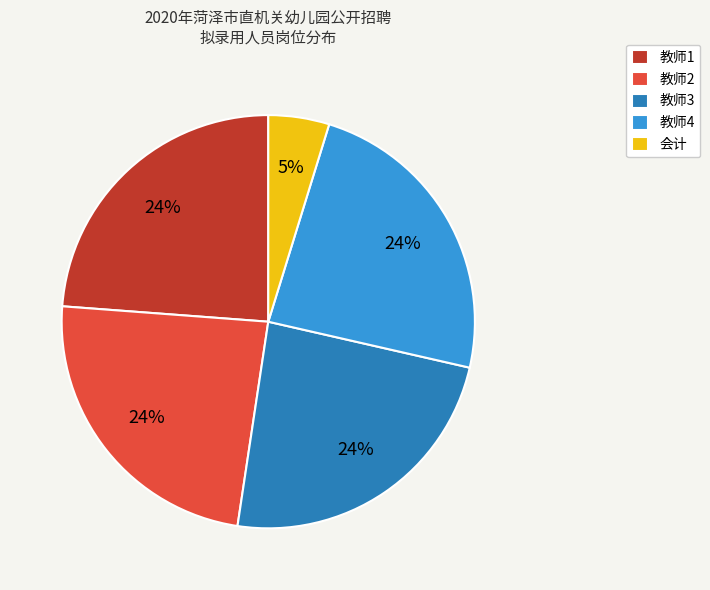

How many segments does this pie chart have?

5